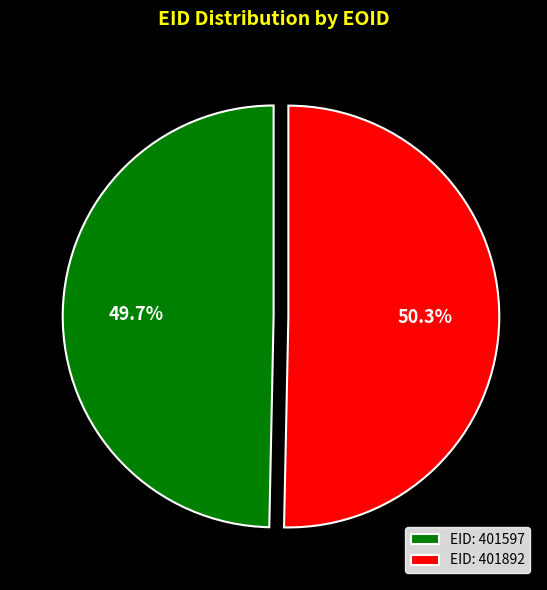

Approximately how many times larger is the value at EID: 401892 compared to EID: 401597?

1.0